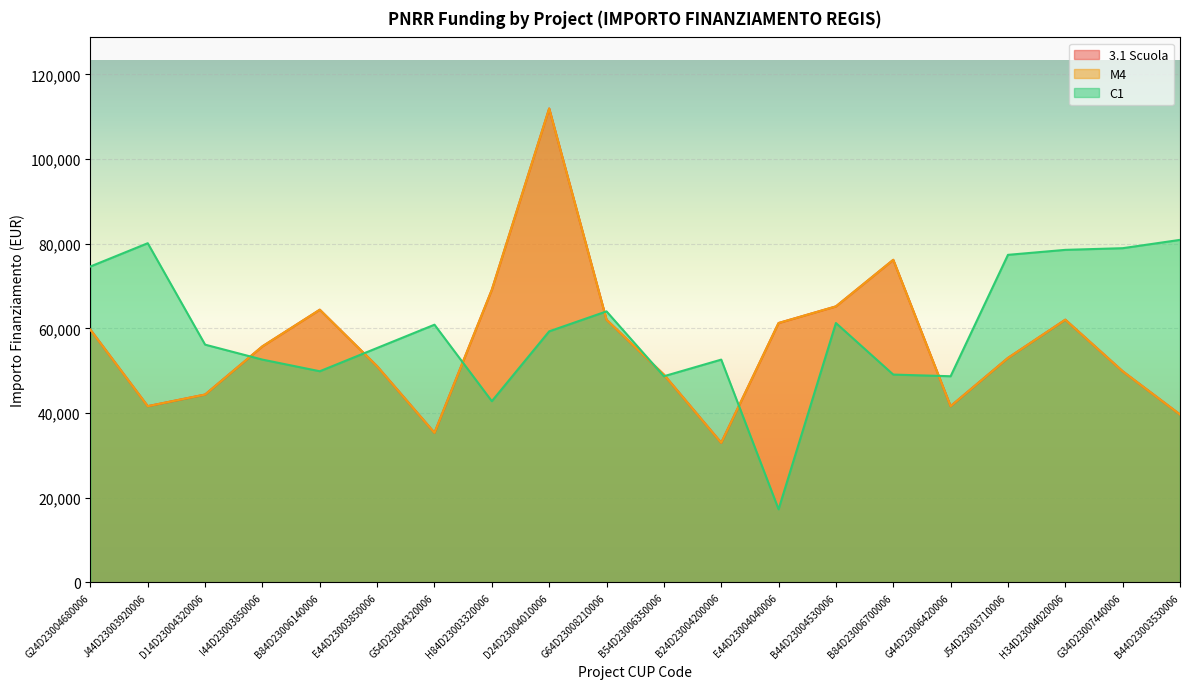

What is the label of the 10th point from the left?

G64D23008210006